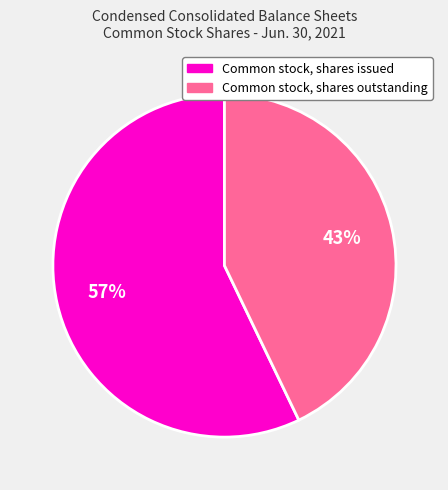

What is the largest slice in the pie chart?

Common stock, shares issued